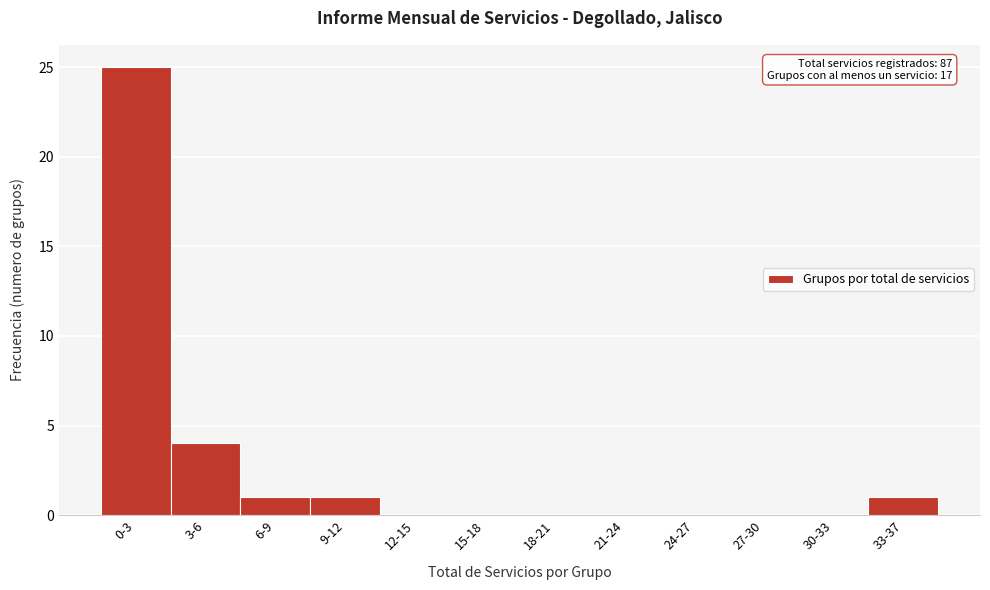

Reading right to left, transcribe all the data shown in this chart.

33-37=1	30-33=0	27-30=0	24-27=0	21-24=0	18-21=0	15-18=0	12-15=0	9-12=1	6-9=1	3-6=4	0-3=25